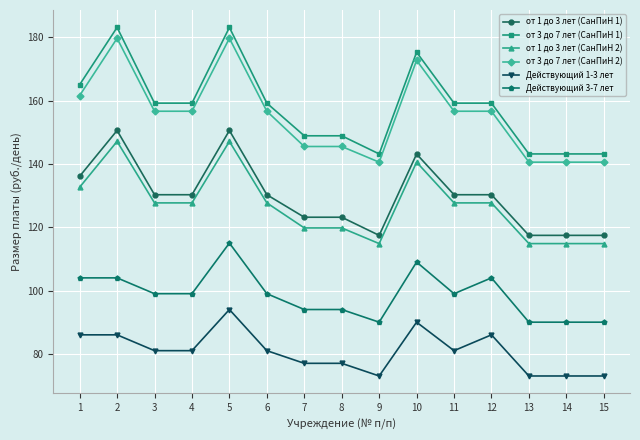

Reading left to right, transcribe all the data shown in this chart.

от 1 до 3 лет (СанПиН 1): 1=136.1	2=150.6	3=130.3	4=130.3	5=150.6	6=130.3	7=123.2	8=123.2	9=117.4	10=143.1	11=130.3	12=130.3	13=117.4	14=117.4	15=117.4
от 3 до 7 лет (СанПиН 1): 1=165.0	2=183.1	3=159.2	4=159.2	5=183.1	6=159.2	7=148.9	8=148.9	9=143.2	10=175.3	11=159.2	12=159.2	13=143.2	14=143.2	15=143.2
от 1 до 3 лет (СанПиН 2): 1=132.6	2=147.1	3=127.7	4=127.7	5=147.1	6=127.7	7=119.8	8=119.8	9=114.8	10=140.6	11=127.7	12=127.7	13=114.8	14=114.8	15=114.8
от 3 до 7 лет (СанПиН 2): 1=161.6	2=179.7	3=156.7	4=156.7	5=179.7	6=156.7	7=145.5	8=145.5	9=140.6	10=172.7	11=156.7	12=156.7	13=140.6	14=140.6	15=140.6
Действующий 1-3 лет: 1=86.0	2=86.0	3=81.0	4=81.0	5=94.0	6=81.0	7=77.0	8=77.0	9=73.0	10=90.0	11=81.0	12=86.0	13=73.0	14=73.0	15=73.0
Действующий 3-7 лет: 1=104.0	2=104.0	3=99.0	4=99.0	5=115.0	6=99.0	7=94.0	8=94.0	9=90.0	10=109.0	11=99.0	12=104.0	13=90.0	14=90.0	15=90.0